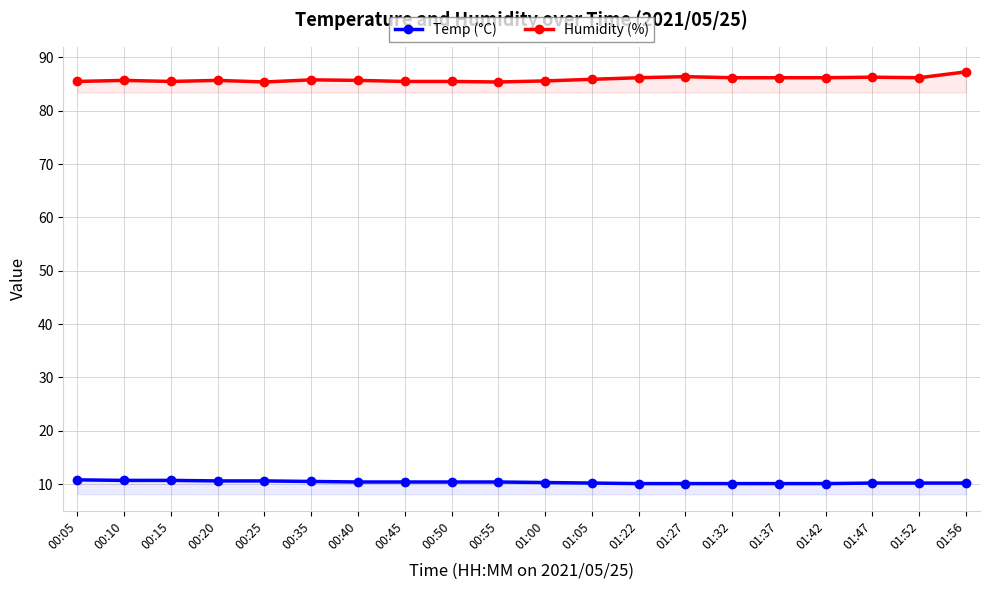

In Humidity (%), how many points are lower than both neighbors (excluding endpoints)?

4